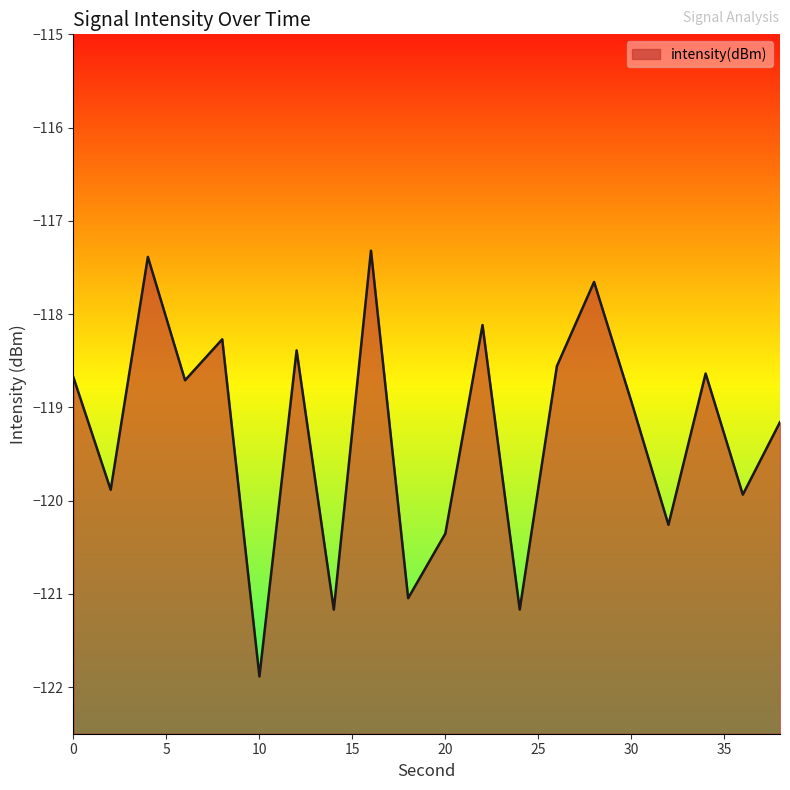

How many points are lower than both their immediate neighbors (excluding endpoints)?

8